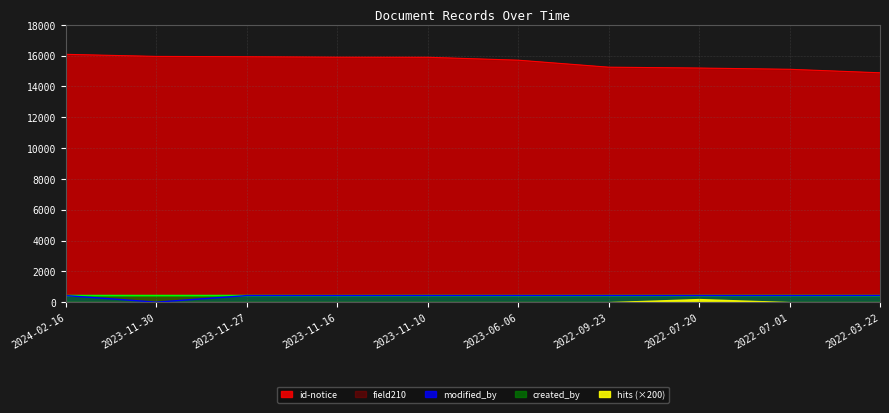

What is the label of the 7th point from the right?

2023-11-16